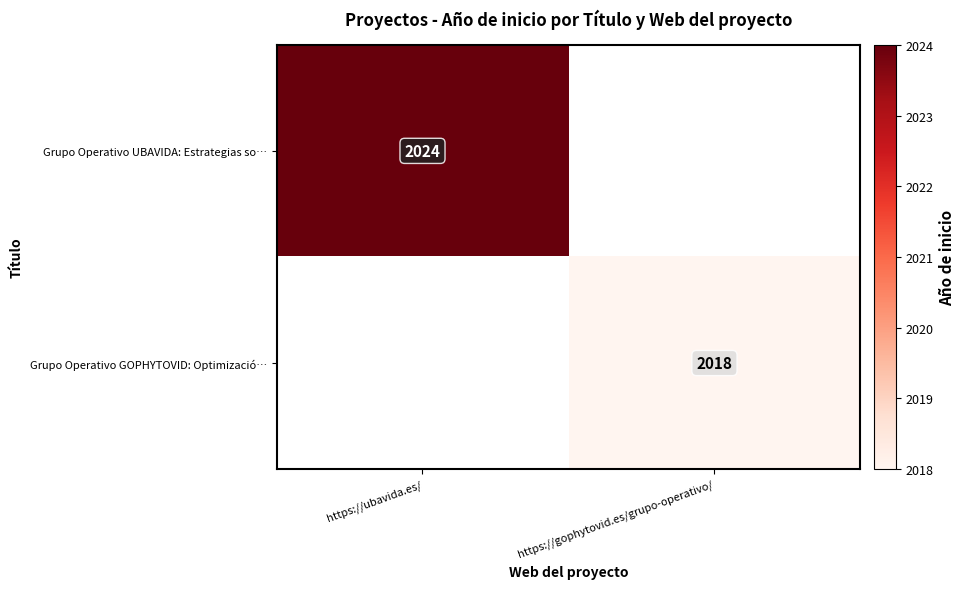

The Grupo Operativo GOPHYTOVID: Optimizació… series shows 2018 at https://gophytovid.es/grupo-operativo/. True or false?

True